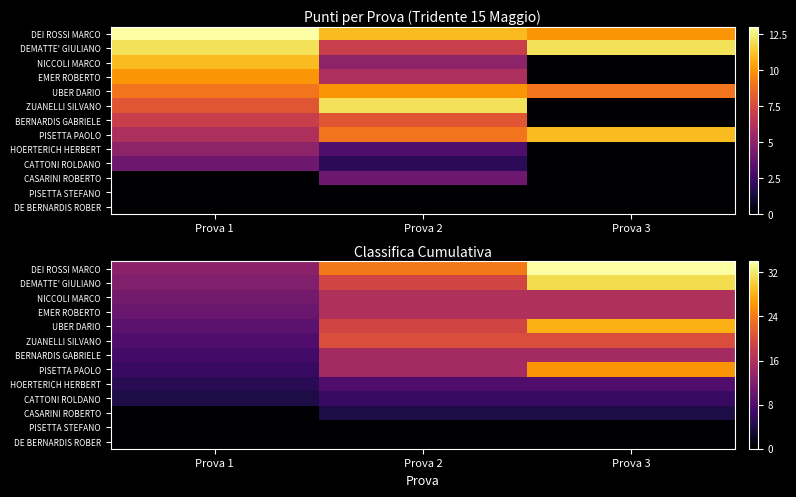

Which series has the largest range (max minus min)?

DEI ROSSI MARCO